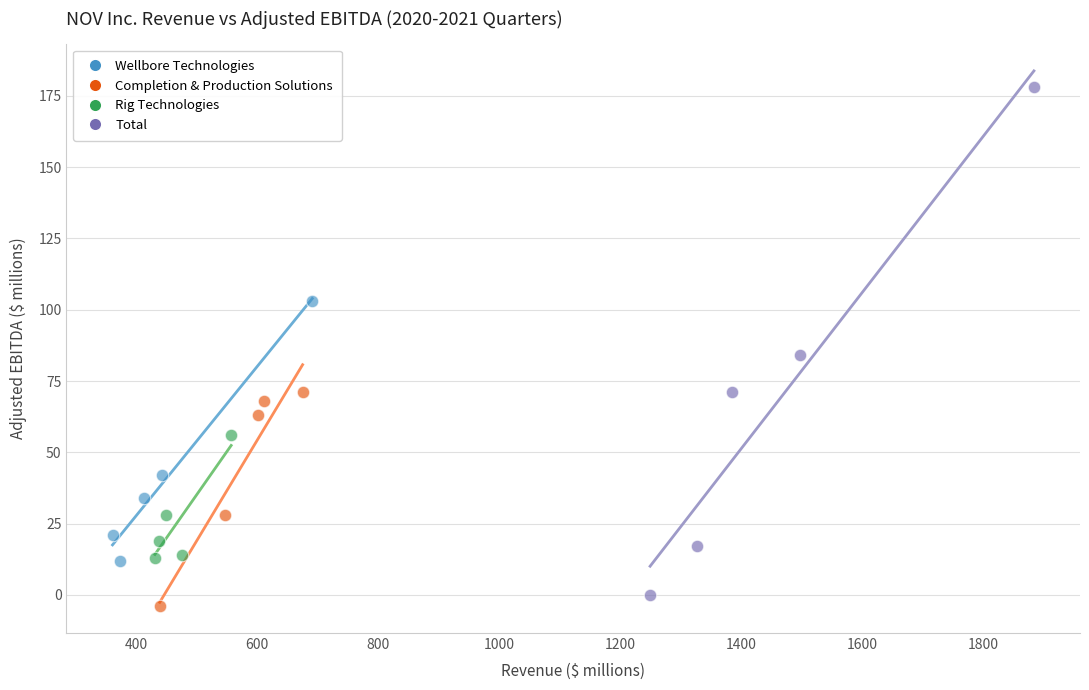

Which series has the widest spread of Y values?

Total